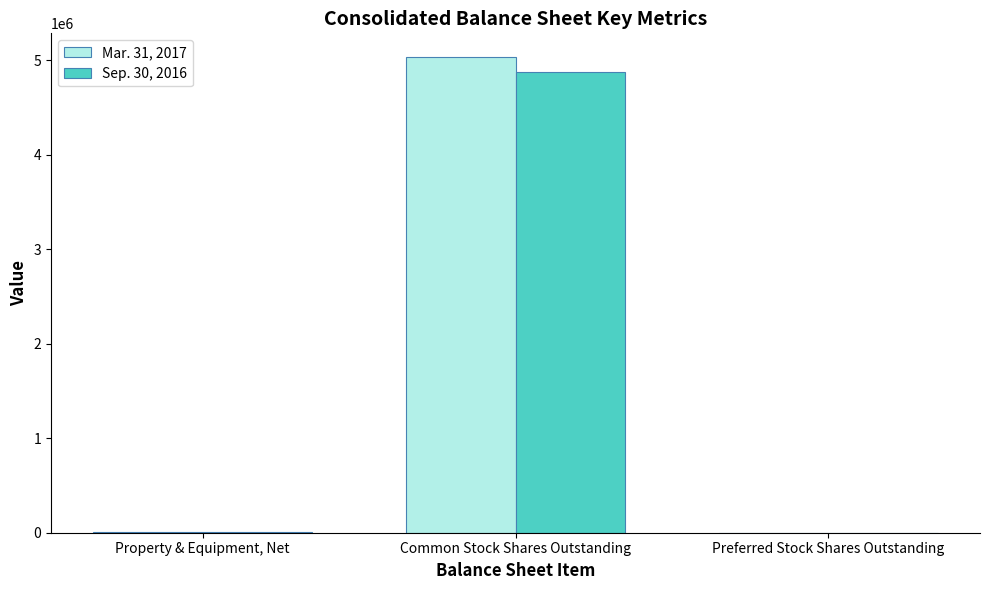

How many groups of bars are there?

3